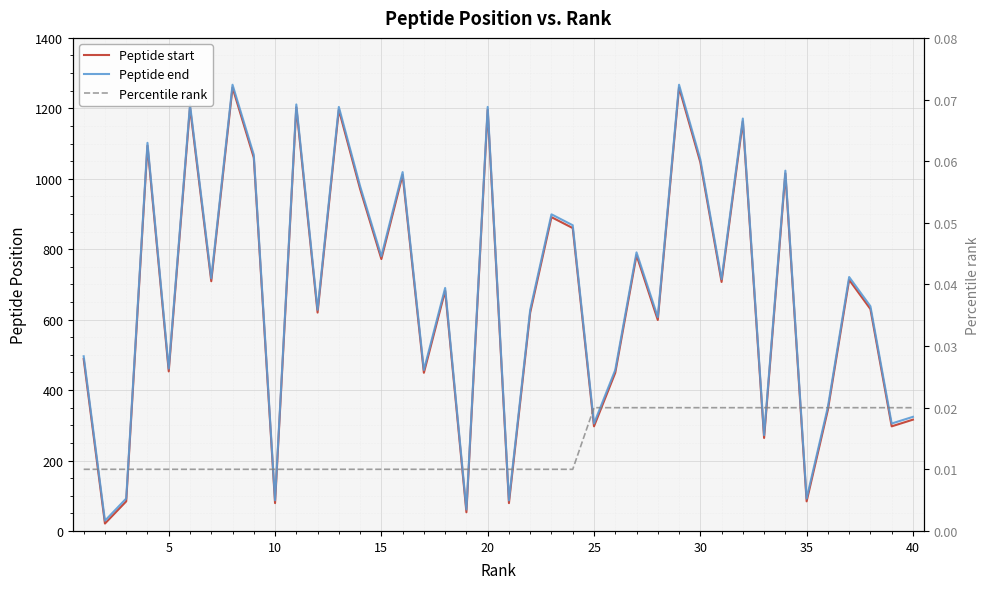

Rank the series by their maximum value, from lowest to highest.

Percentile rank, Peptide start, Peptide end